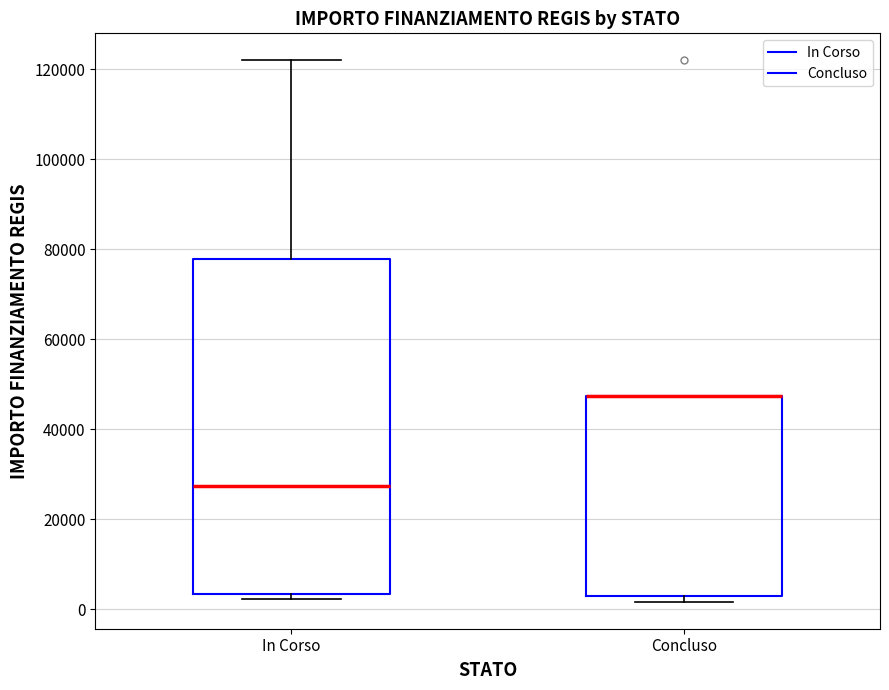

Comparing the boxes themselves (not the whiskers), which one is the tallest?

In Corso